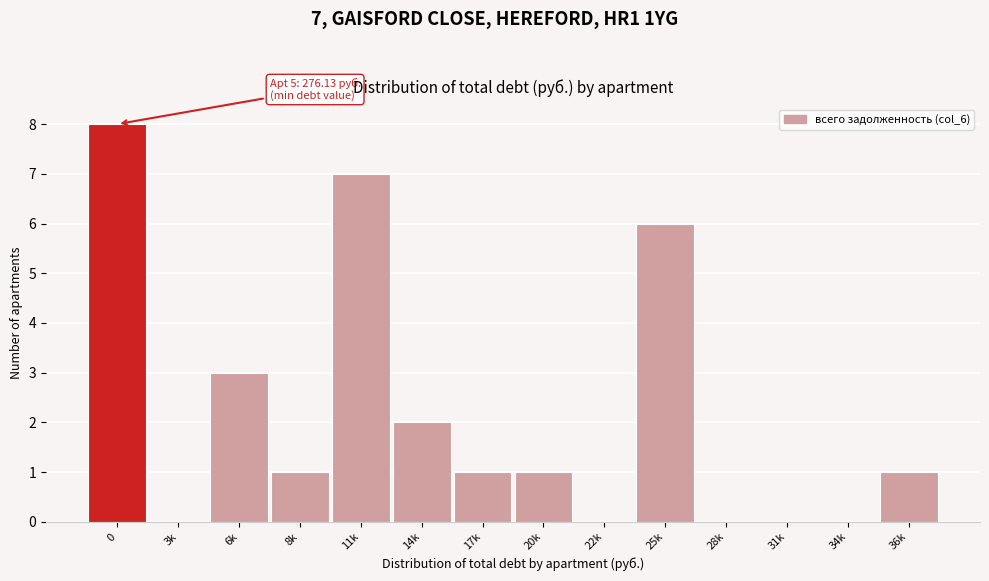

Reading right to left, extract all data points from this chart.

36k=1	34k=0	31k=0	28k=0	25k=6	22k=0	20k=1	17k=1	14k=2	11k=7	8k=1	6k=3	3k=0	0=8